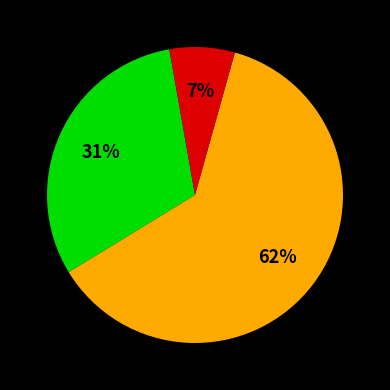

How many segments does this pie chart have?

3